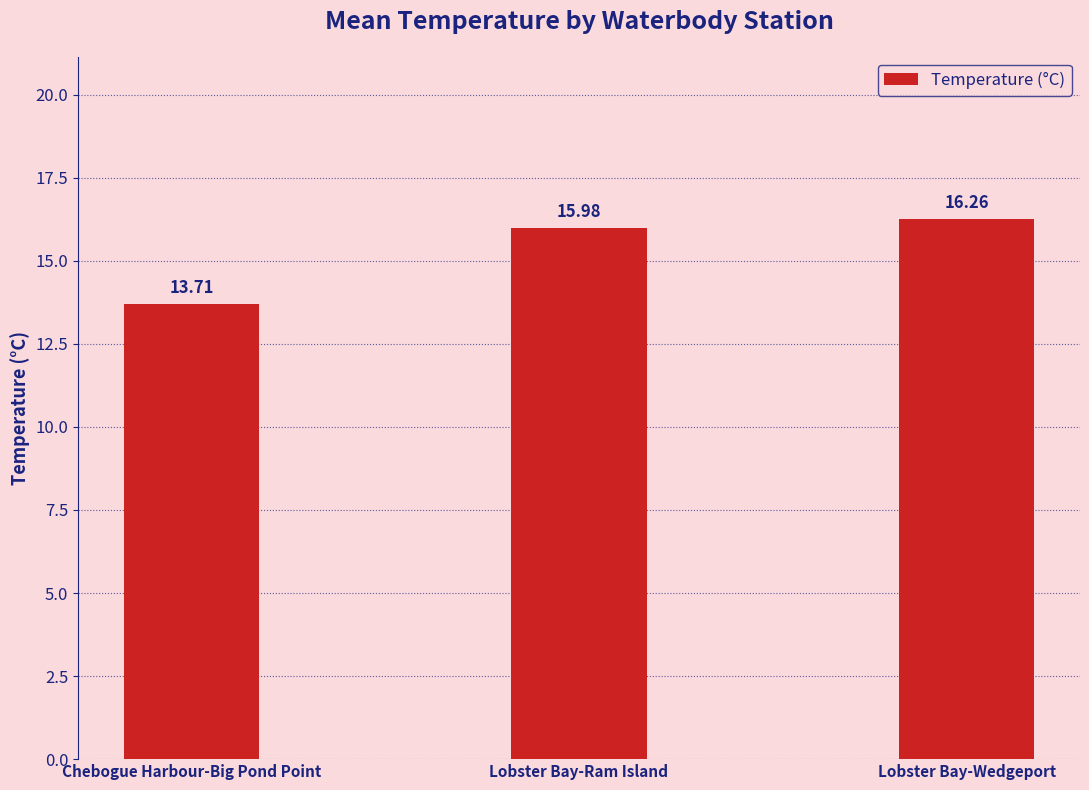

Reading right to left, extract all data points from this chart.

16.3	16.0	13.7